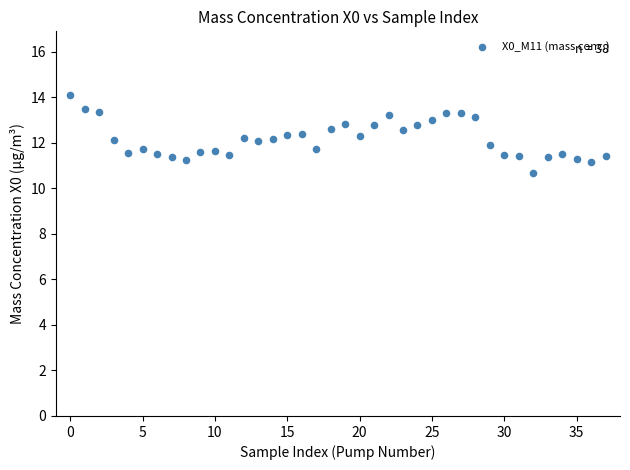

What is the range of Y values (max minus min)?

3.4